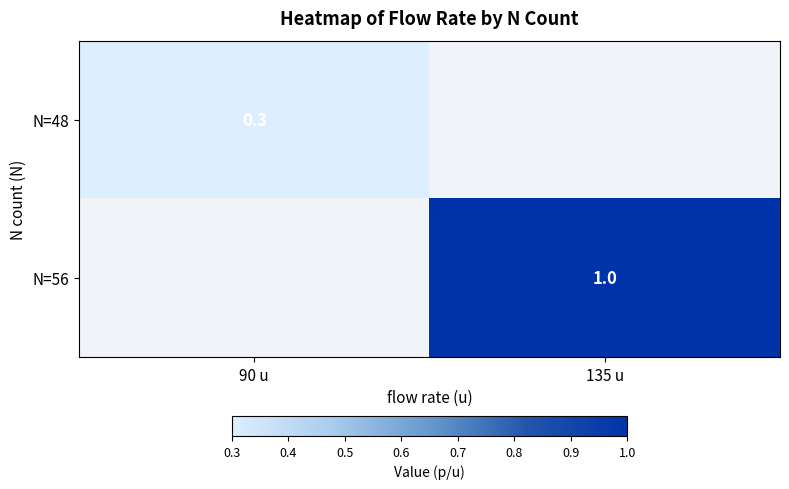

The N=56 series shows 1.0 at 135 u. True or false?

True